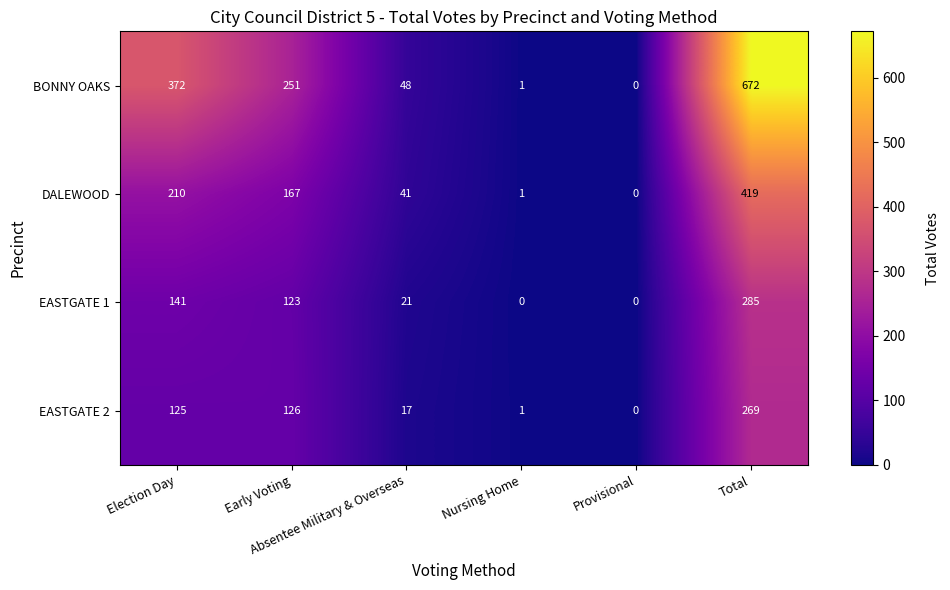

At how many categories does at least one series exceed 297?

2